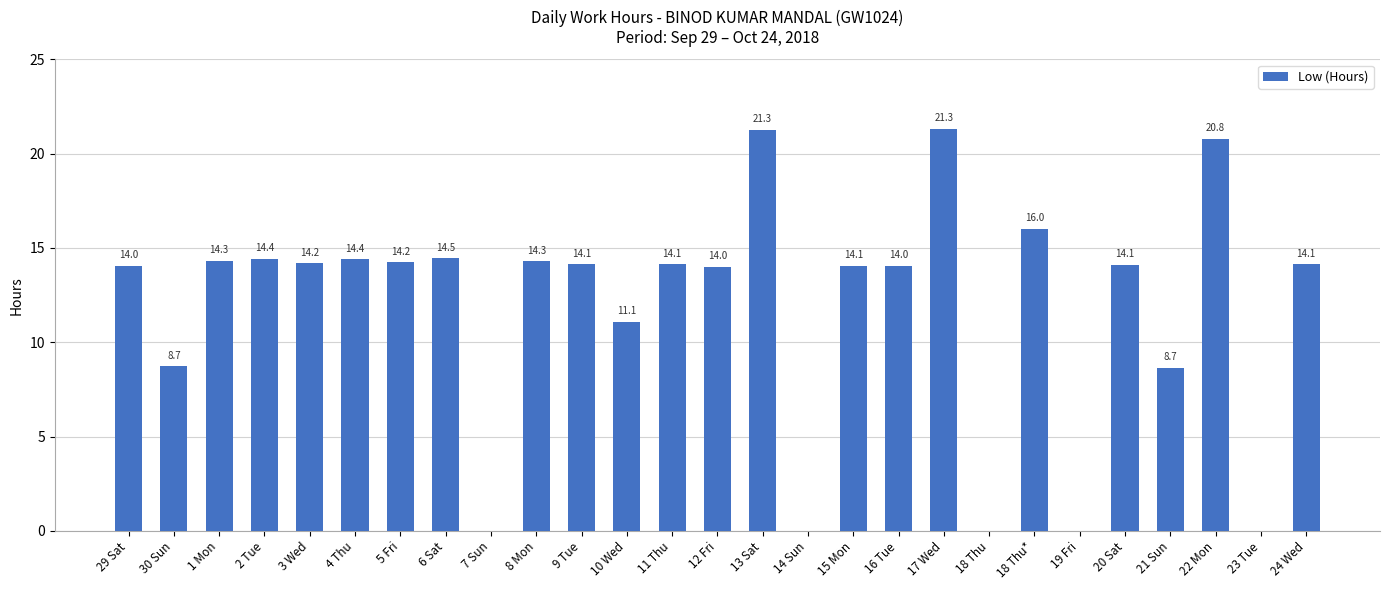

True or false: the data shows 14.2 at 5 Fri.

True